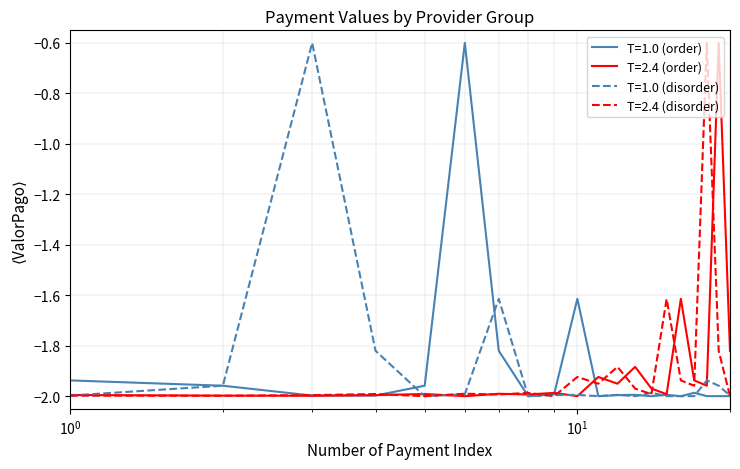

How many lines are shown in the chart?

4